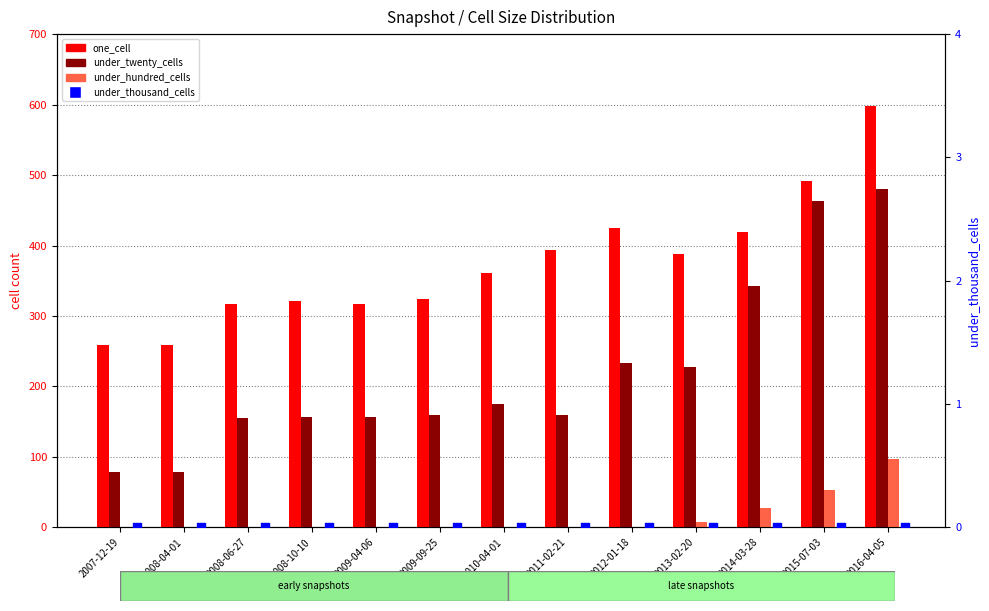

At which category is the sum across all series the highest?

2016-04-05